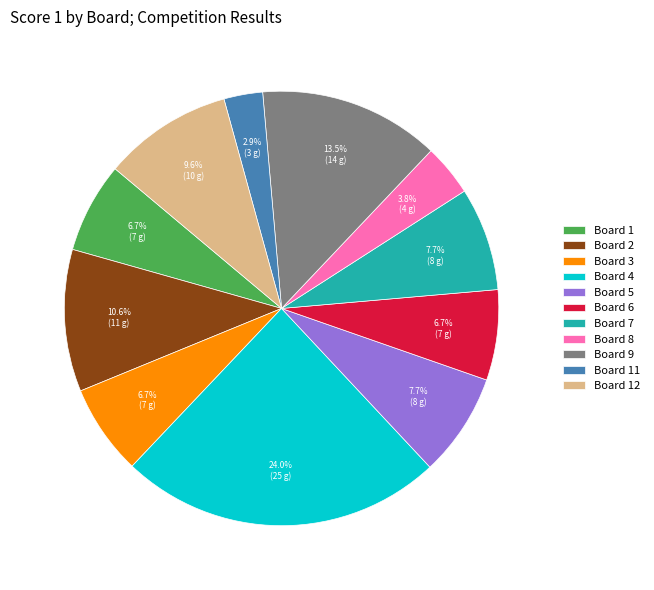

What percentage is NOT represented by Board 2?

89.4%